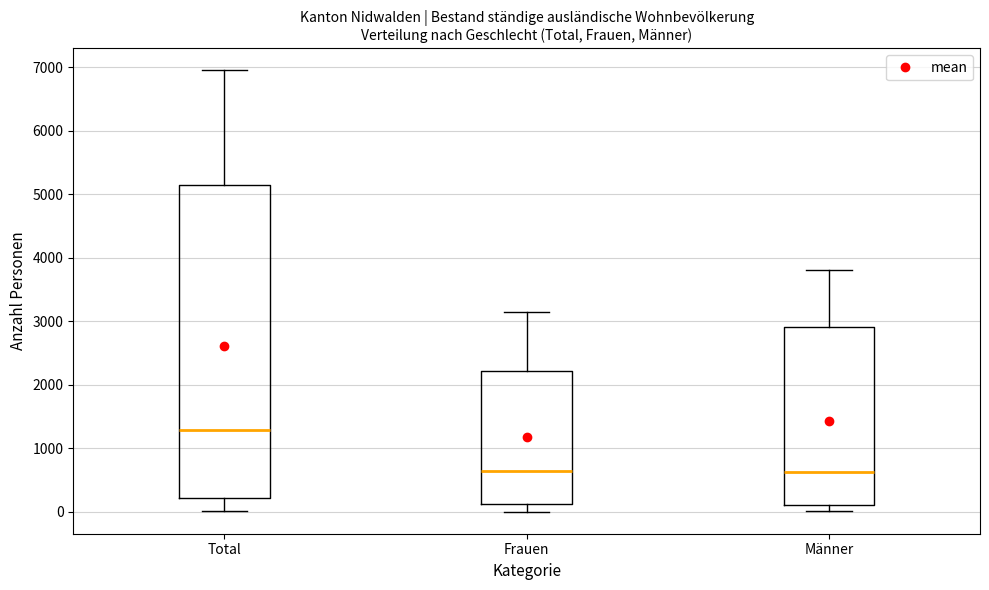

Reading left to right, transcribe this box plot: for each box, give where its median line is, the range the box spans, and where its two whiskers end, as read against the y-axis. The values are not printed on the chart, so give them approximately, as read against the axis.

Total: median 1300, box 200 to 5100, whiskers 0 to 7000
Frauen: median 700, box 100 to 2200, whiskers 0 to 3100
Männer: median 600, box 100 to 2900, whiskers 0 to 3800